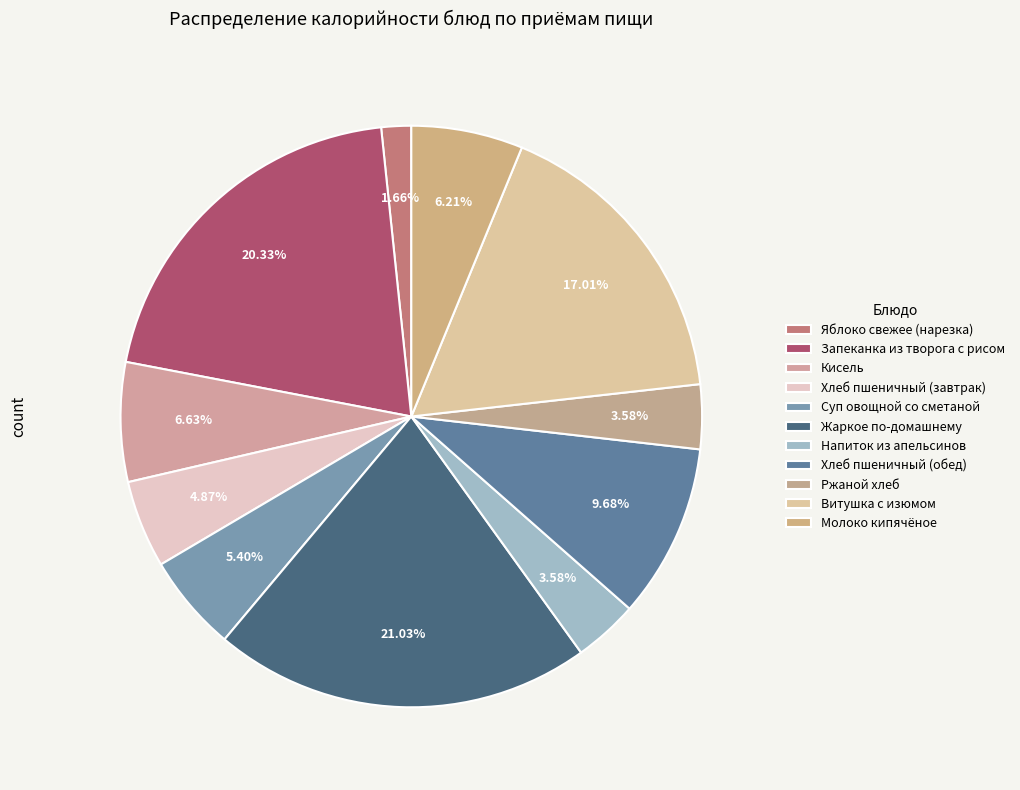

True or false: Запеканка из творога с рисом accounts for 20% of the total.

True